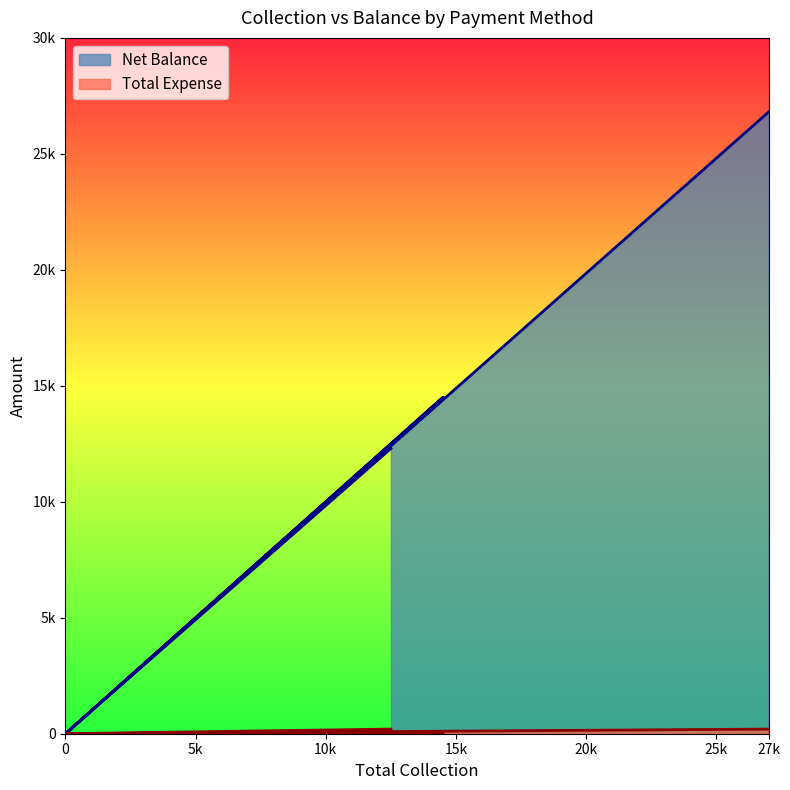

True or false: Total Expense and Net Balance cross at least once.

False